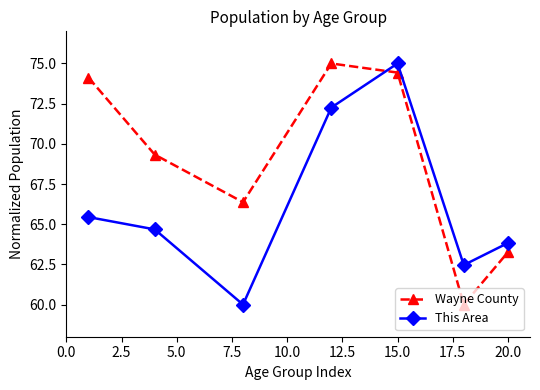

True or false: Wayne County has more than 2 points higher than both neighbors.

False